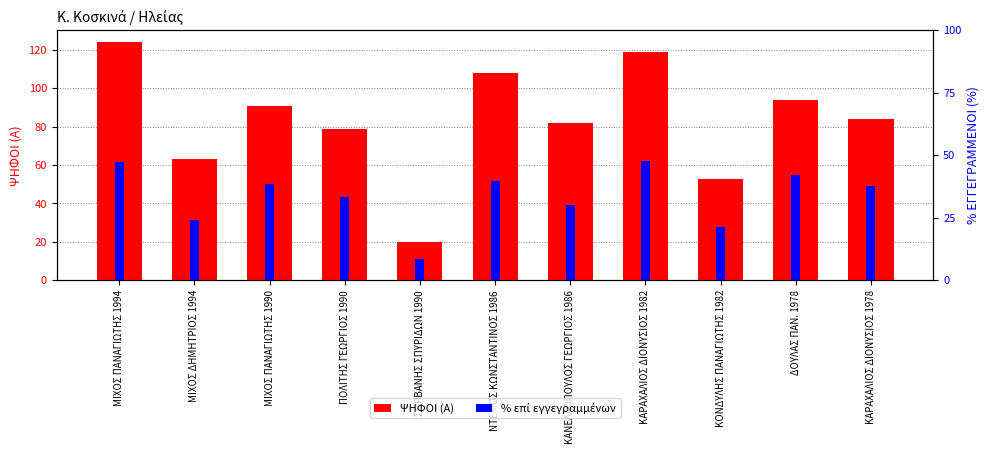

What is the sum of all % επί εγγεγραμμένων values?

370.6